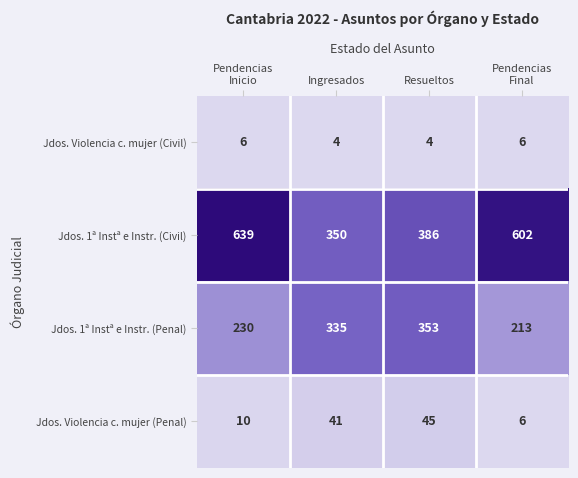

Which series has the largest range (max minus min)?

Jdos. 1ª Instª e Instr. (Civil)